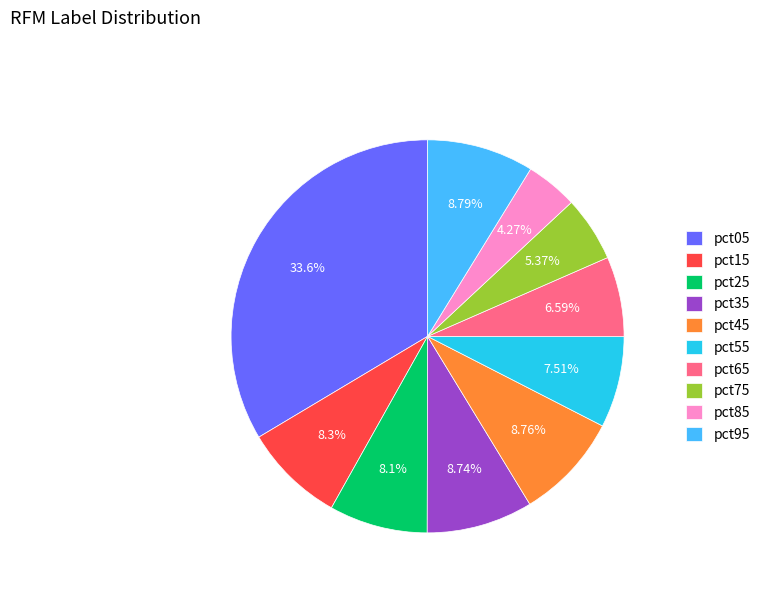

Between pct25 and pct05, which is larger?

pct05